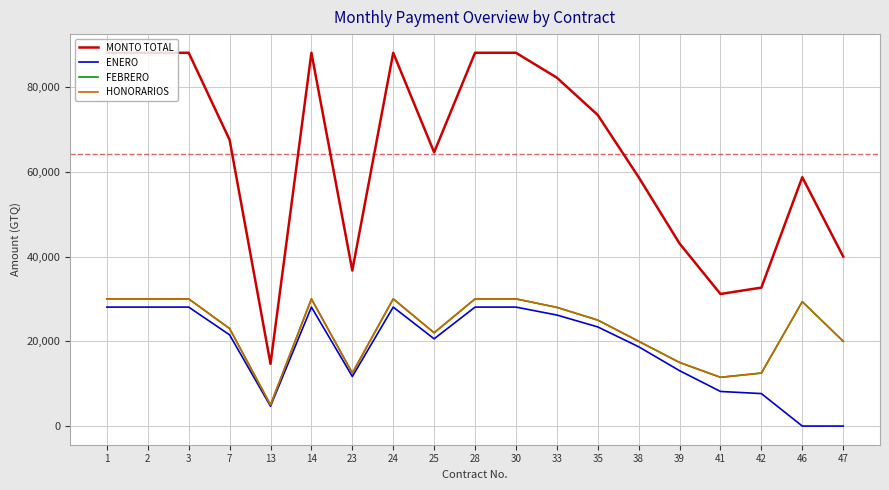

Is this an area chart (filled region under the line)?

No